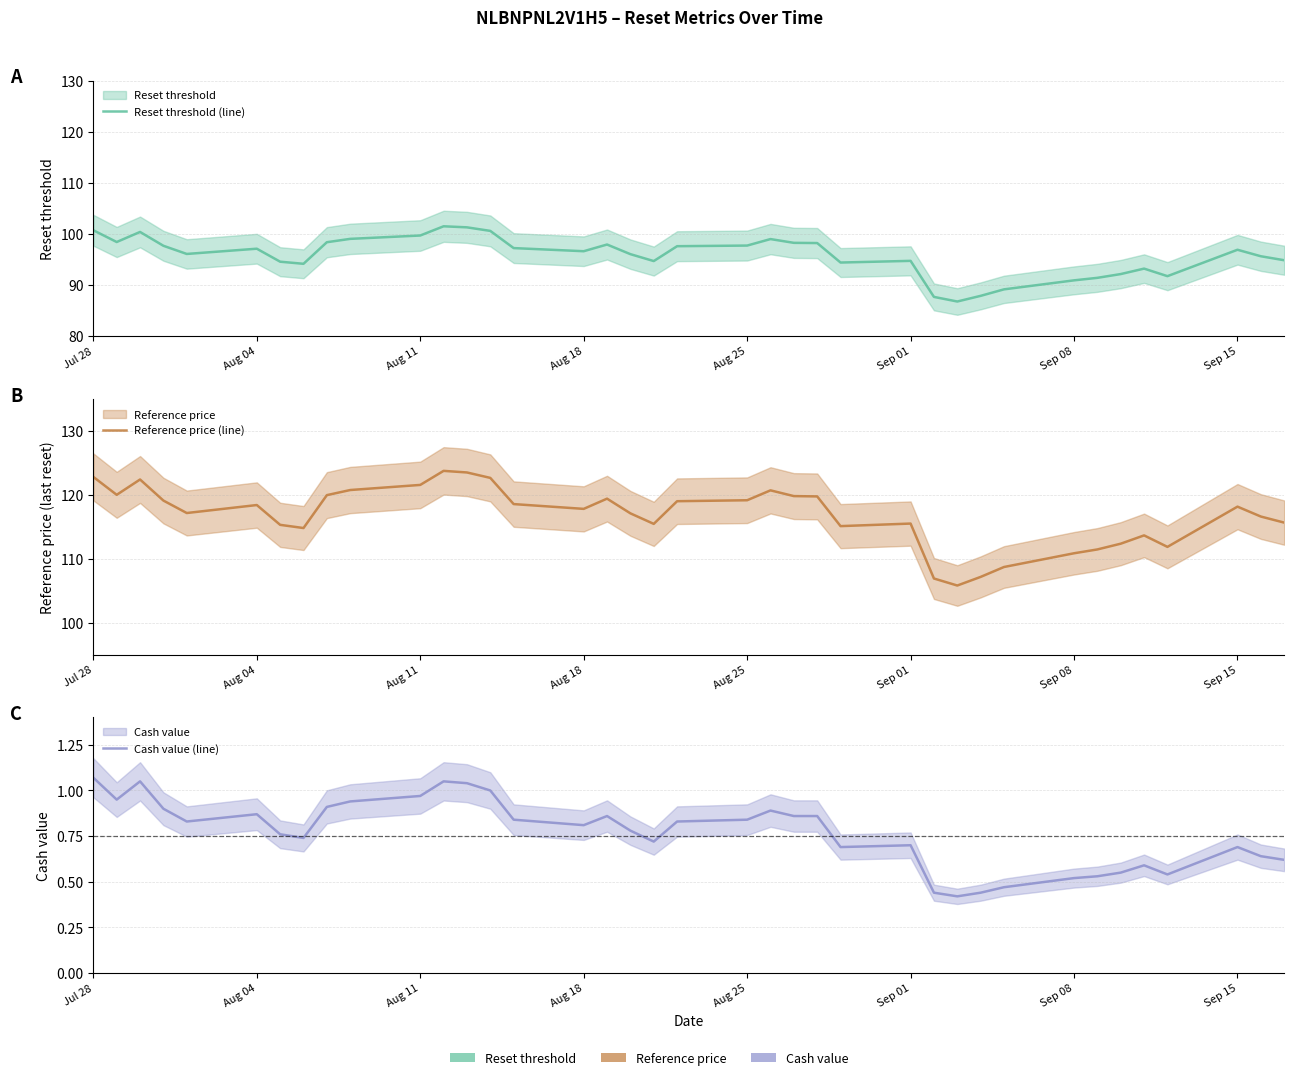

True or false: Reference price (line) and Cash value (line) intersect in this chart.

False